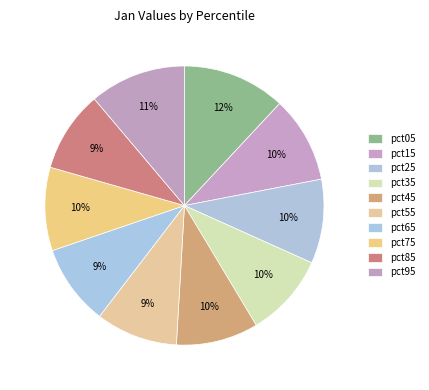

To the nearest percent, what portion does pct75 represent?

10%